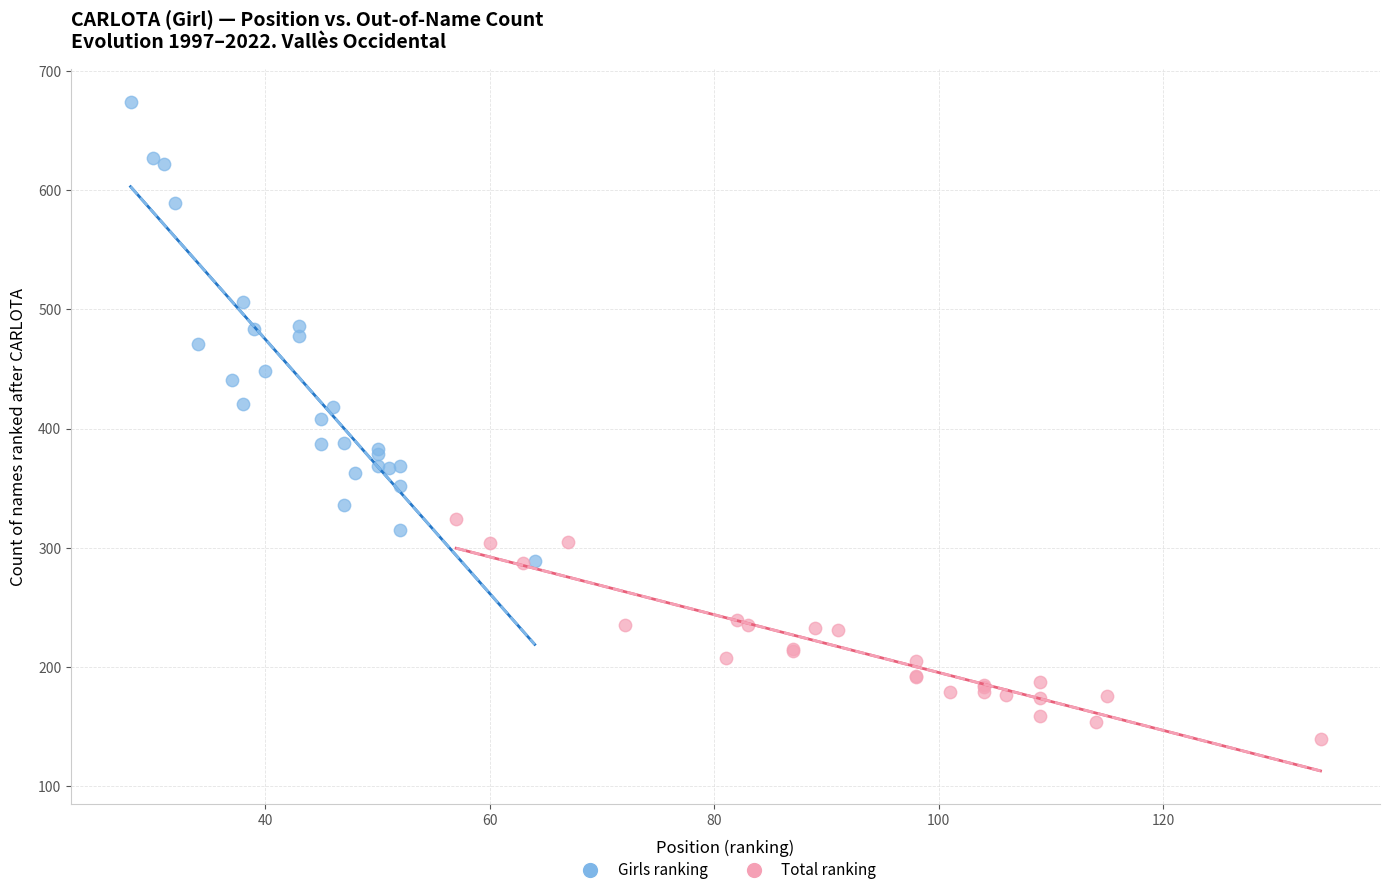

Which series has the largest Y range (max minus min)?

Girls ranking